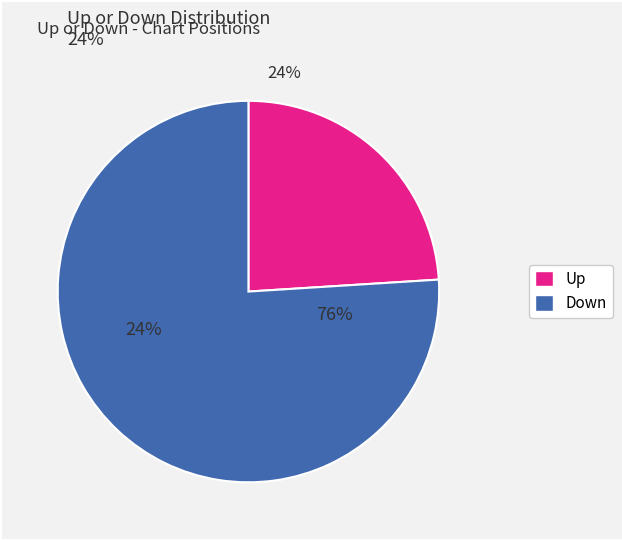

Is there a majority slice in this chart?

Yes